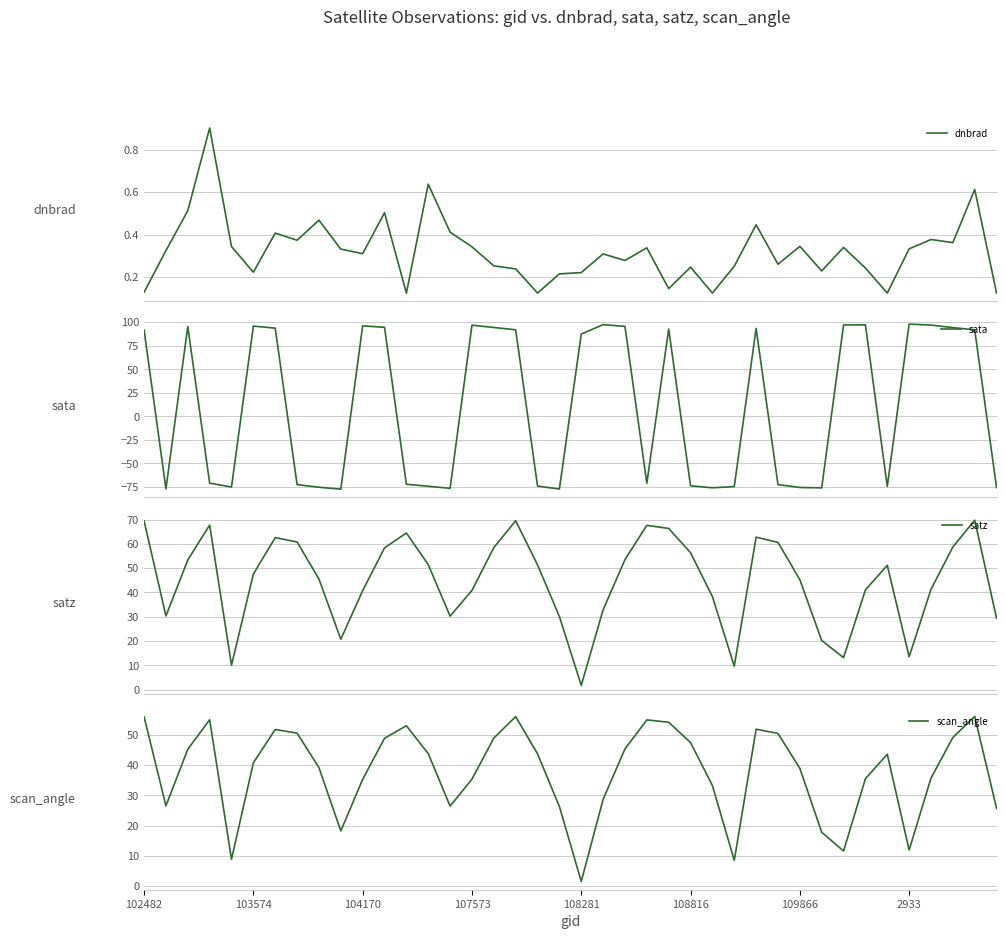

What is the value of the satz point at the 33rd from the left?

13.1